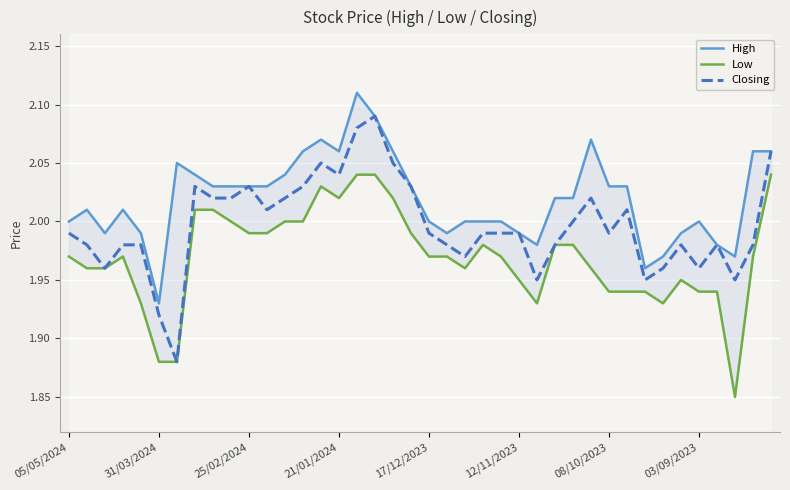

What is the minimum value shown in the chart?

1.9